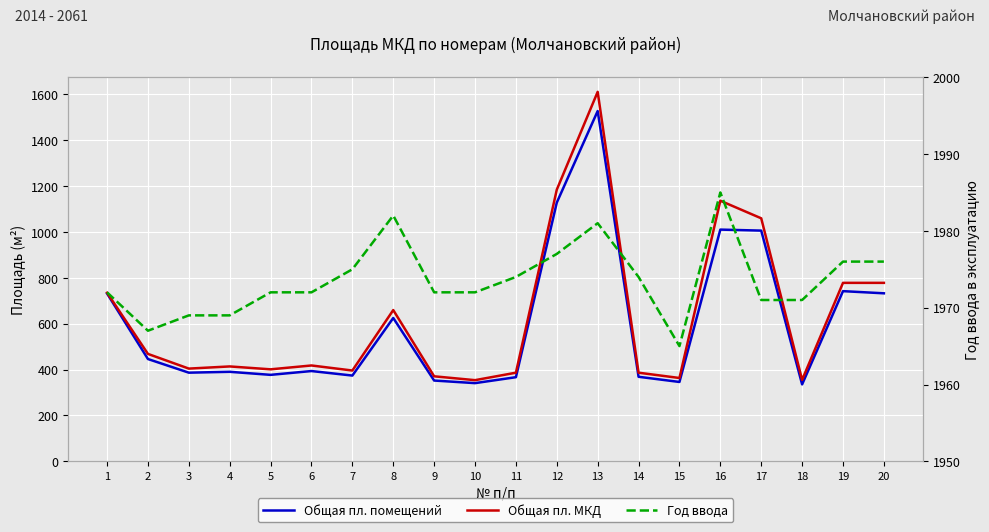

Reading left to right, what are all the values shown in this chart?

Общая пл. помещений: 731.8	446.0	386.5	390.3	377.0	393.6	373.9	624.9	352.2	340.9	366.8	1128.0	1527.2	368.6	346.0	1010.2	1005.8	335.4	741.9	732.5
Общая пл. МКД: 734.9	468.3	404.2	413.7	401.1	417.9	395.9	659.4	370.6	353.9	386.4	1184.4	1610.7	386.4	363.3	1136.1	1059.5	354.9	778.0	778.0
Год ввода: 1972.0	1967.0	1969.0	1969.0	1972.0	1972.0	1975.0	1982.0	1972.0	1972.0	1974.0	1977.0	1981.0	1974.0	1965.0	1985.0	1971.0	1971.0	1976.0	1976.0